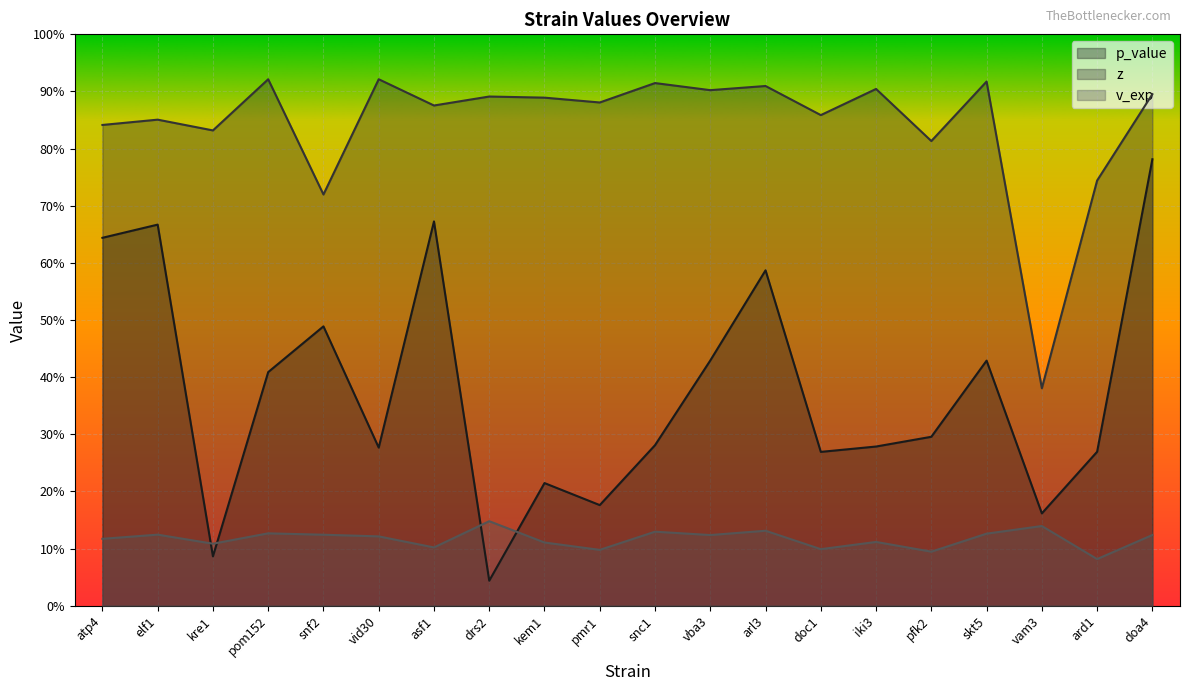

Is it true that z equals 0.5 at iki3?

False